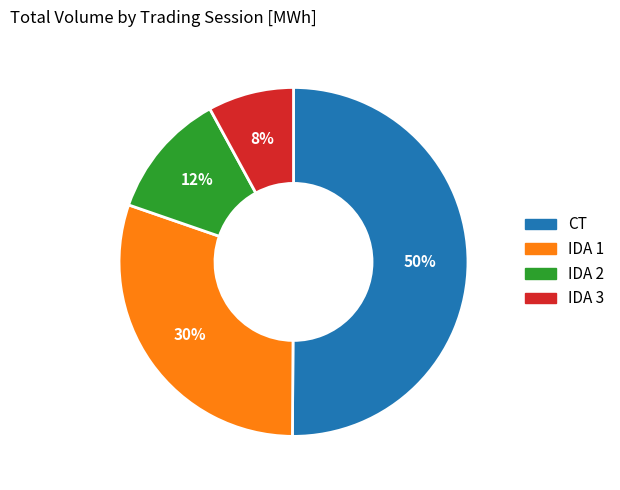

To the nearest percent, what is the average slice percentage?

25%